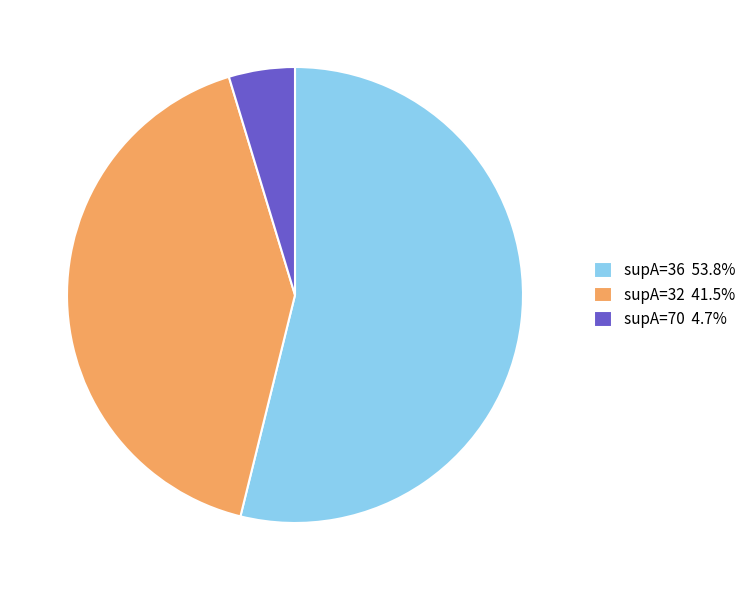

Does supA=36 53.8% represent more than half of the total?

Yes